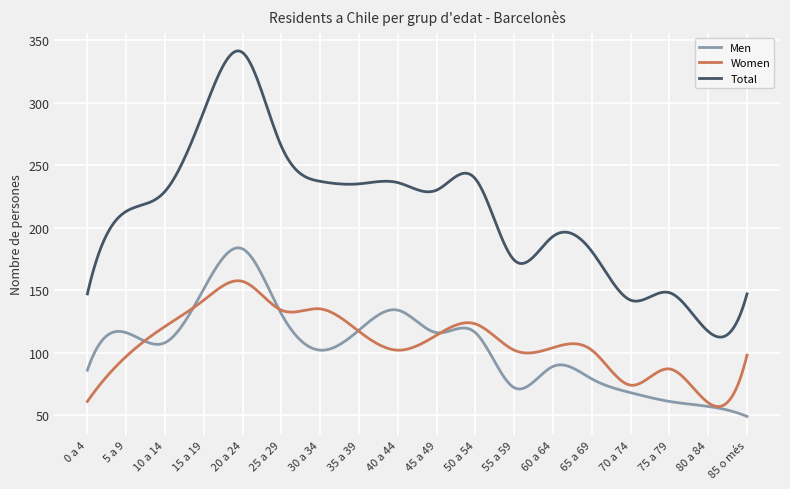

Count the number of data series in this chart.

3